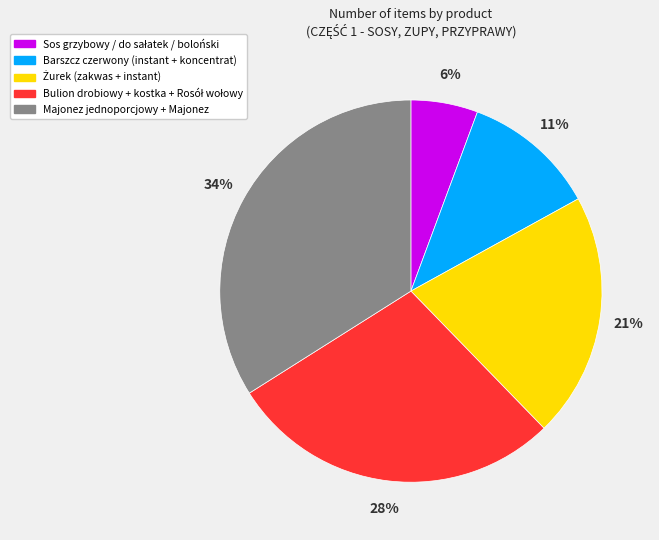

The Majonez jednoporcjowy + Majonez slice represents 46% of the pie. True or false?

False